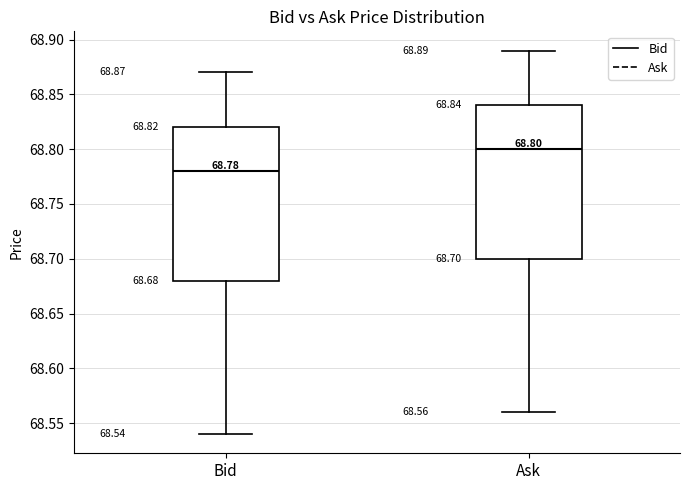

Which box's median line is the highest?

Ask